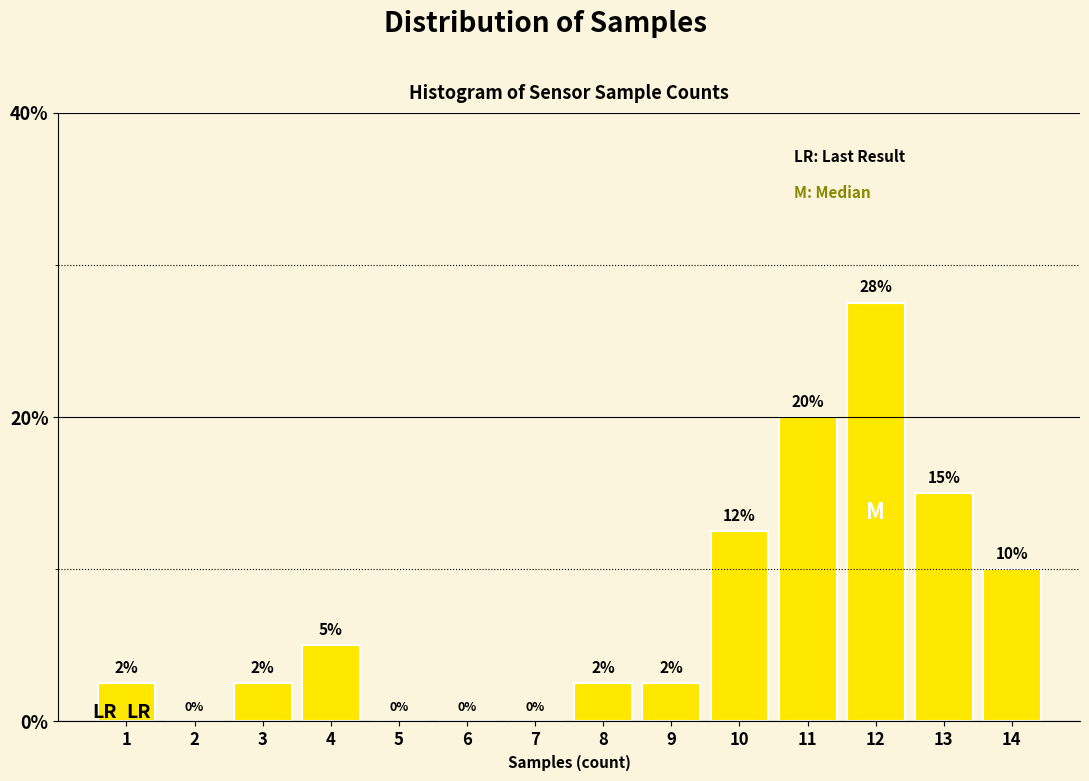

What is the maximum value shown in the chart?

27.5